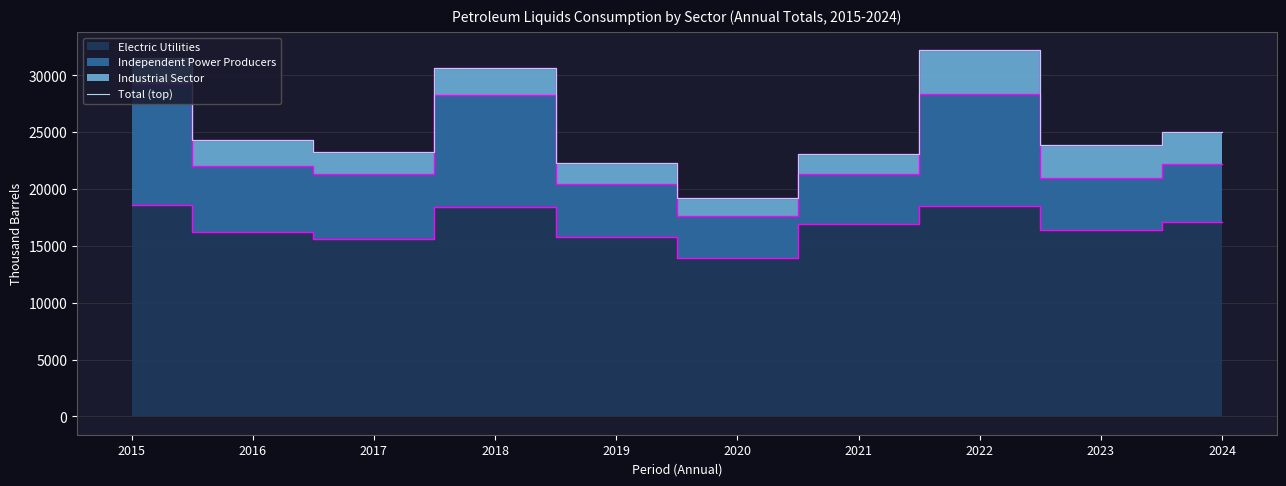

The chart shows a value of 23279 at 2017. True or false?

True